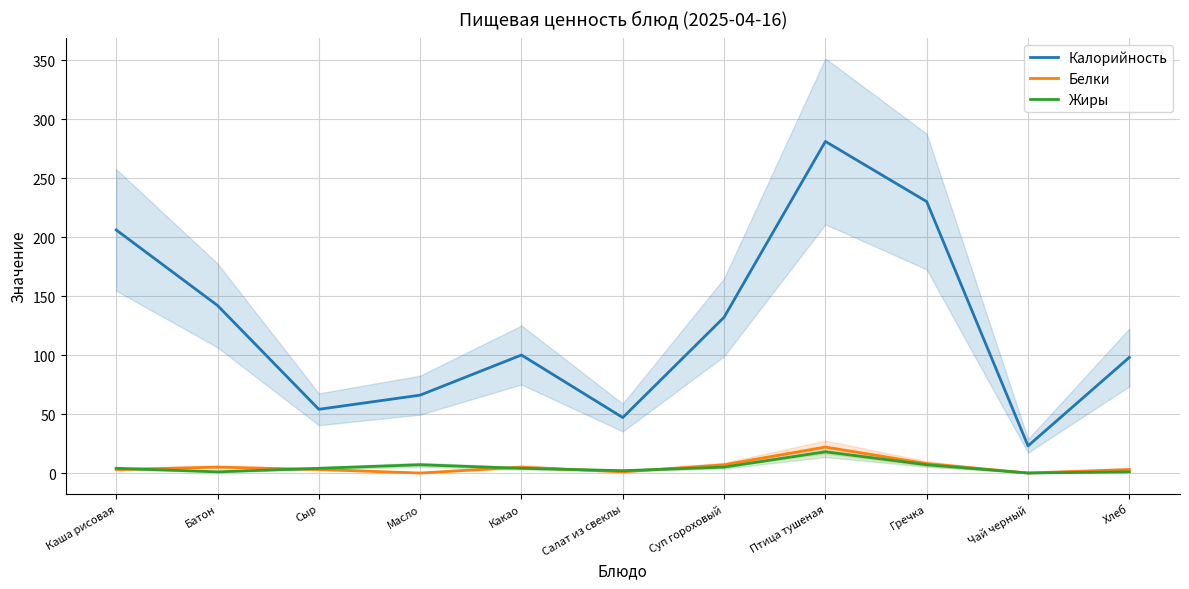

Reading left to right, transcribe all the data shown in this chart.

Калорийность: Каша рисовая=206	Батон=142	Сыр=54	Масло=66	Какао=100	Салат из свеклы=47	Суп гороховый=132	Птица тушеная=281	Гречка=230	Чай черный=23	Хлеб=98
Белки: Каша рисовая=3	Батон=5	Сыр=3	Масло=0	Какао=5	Салат из свеклы=1	Суп гороховый=7	Птица тушеная=22	Гречка=8	Чай черный=0	Хлеб=3
Жиры: Каша рисовая=4	Батон=1	Сыр=4	Масло=7	Какао=4	Салат из свеклы=2	Суп гороховый=5	Птица тушеная=18	Гречка=7	Чай черный=0	Хлеб=1